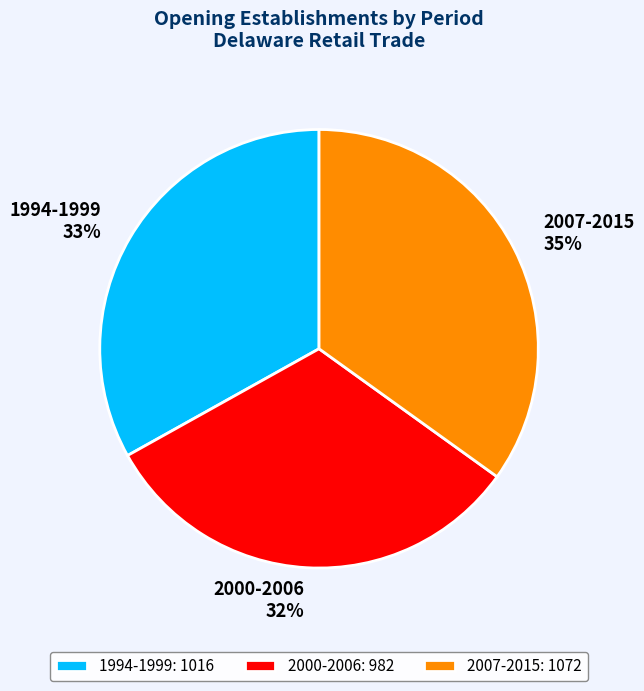

What is the ratio of the value at 2007-2015 to the value at 2000-2006?

1.1